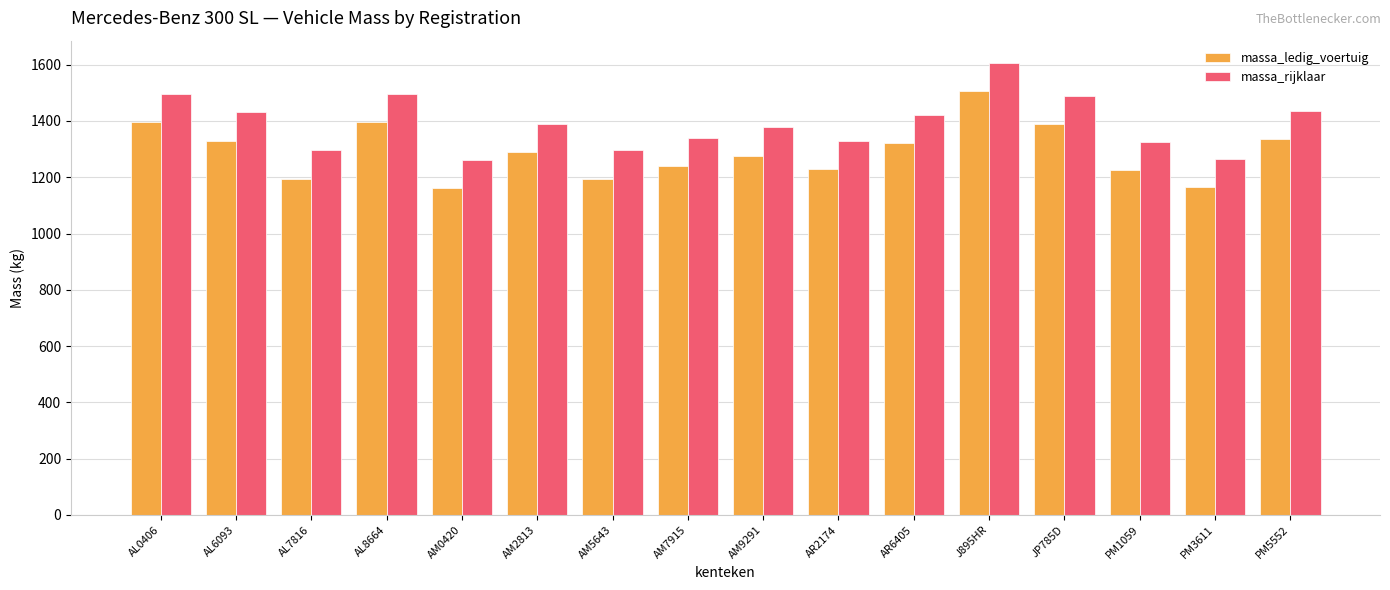

Which series has the largest total across all categories?

massa_rijklaar